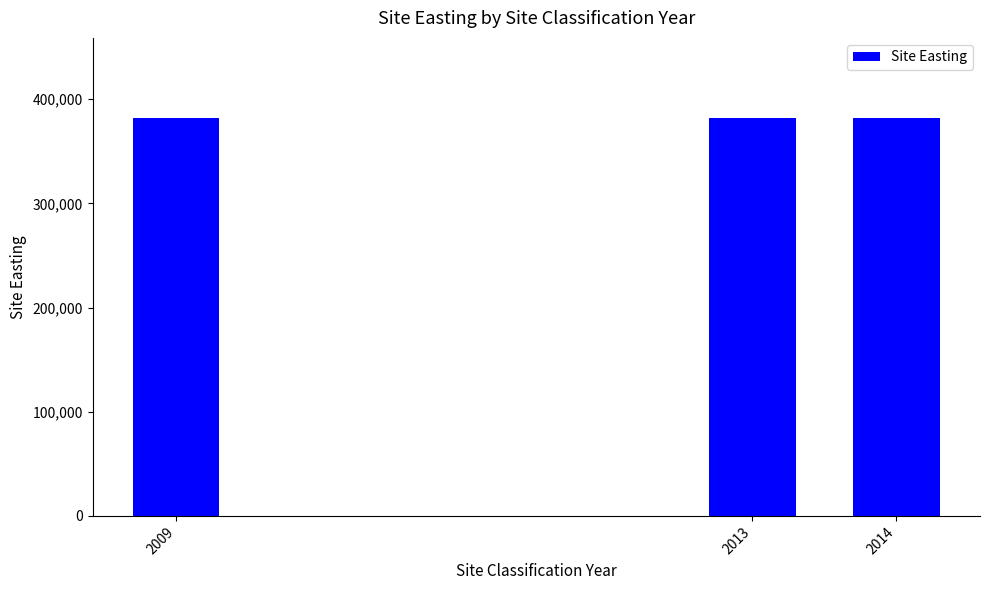

Between 2013 and 2009, which series saw the biggest shift?

Site Easting